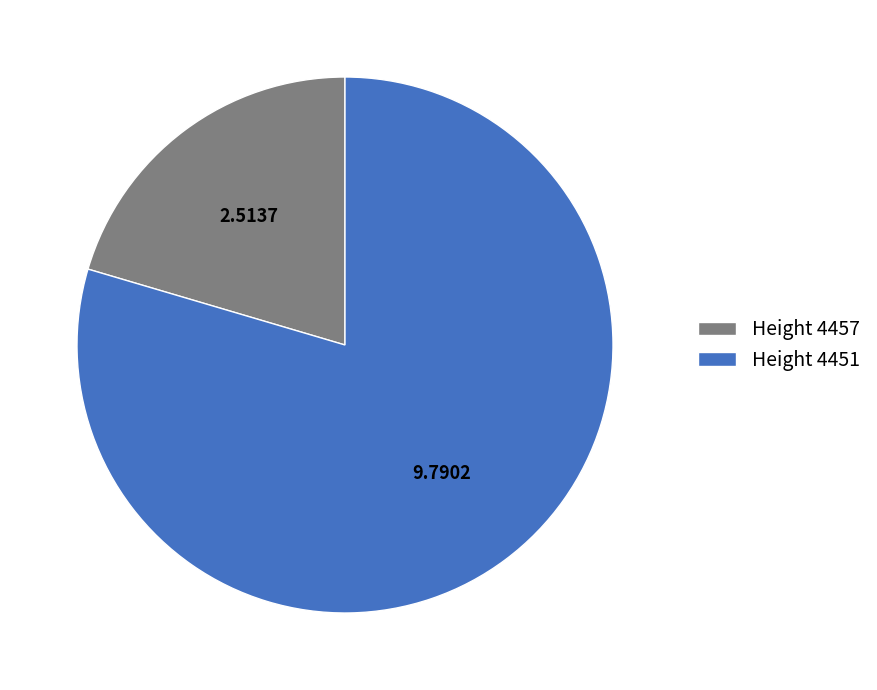

What is the ratio of the value at Height 4457 to the value at Height 4451?

0.3